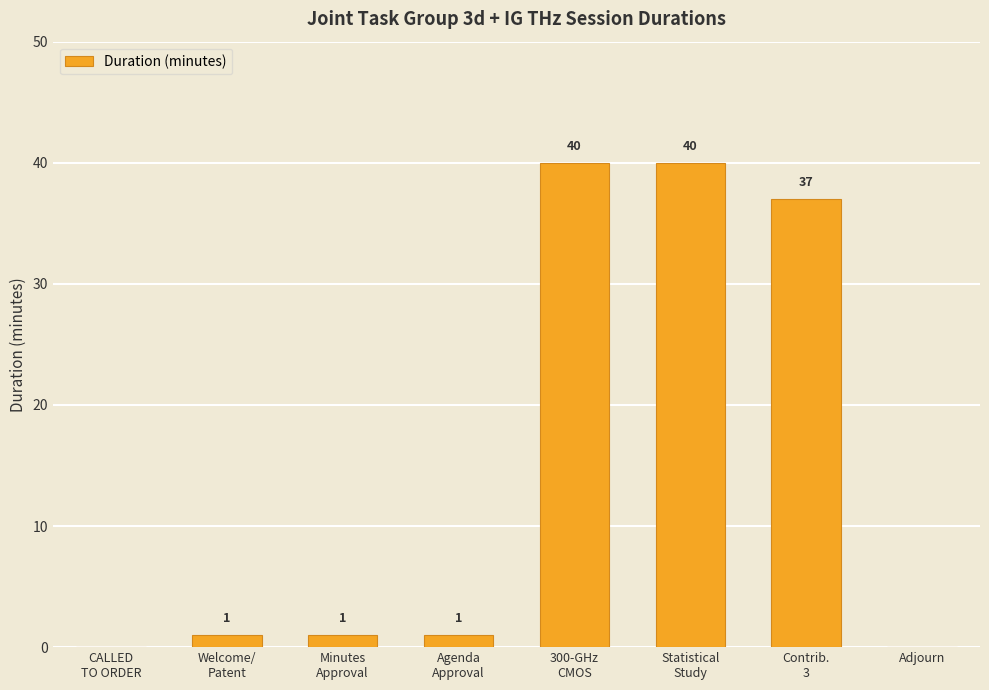

What is the greatest value displayed?

40